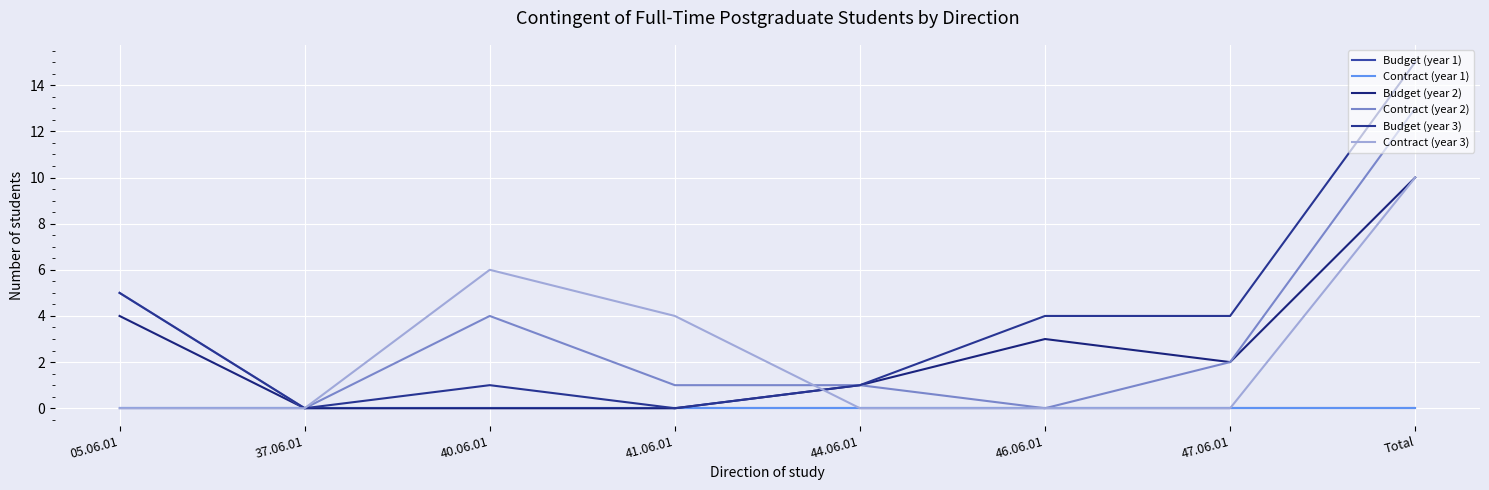

What is the difference between the highest and lowest values at 40.06.01?

6